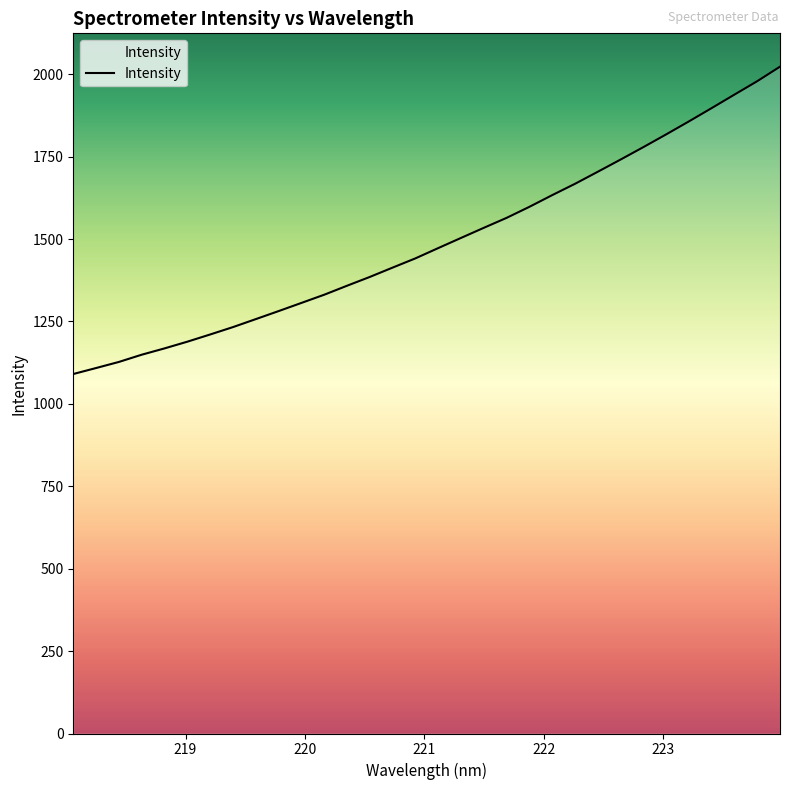

What is the minimum value shown in the chart?

1090.5